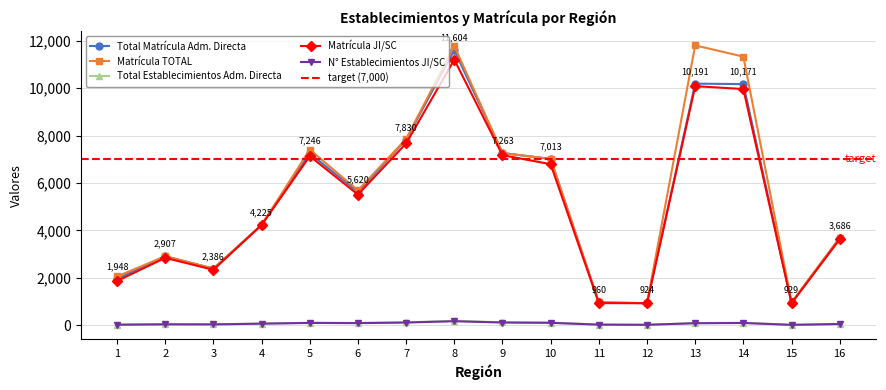

What is the highest value of the Matrícula JI/SC series?

11203